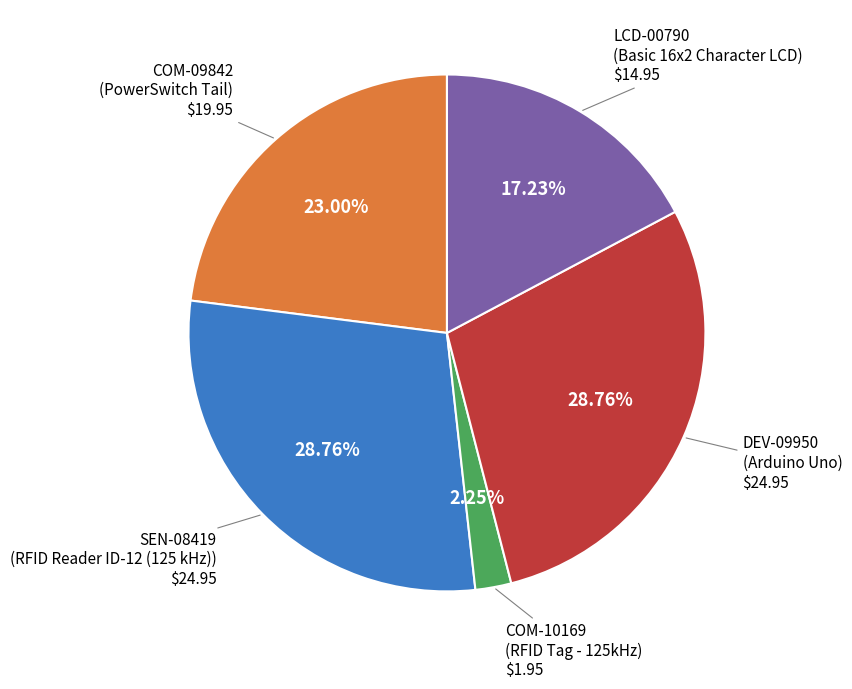

Is there a majority slice in this chart?

No